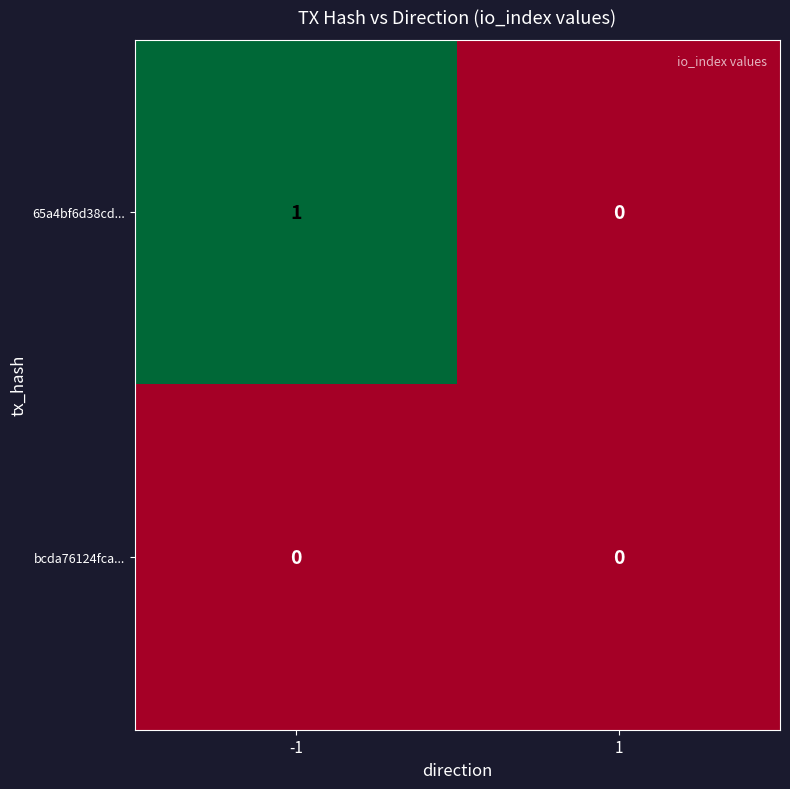

Is it true that bcda76124fca... equals 0 at 1?

True